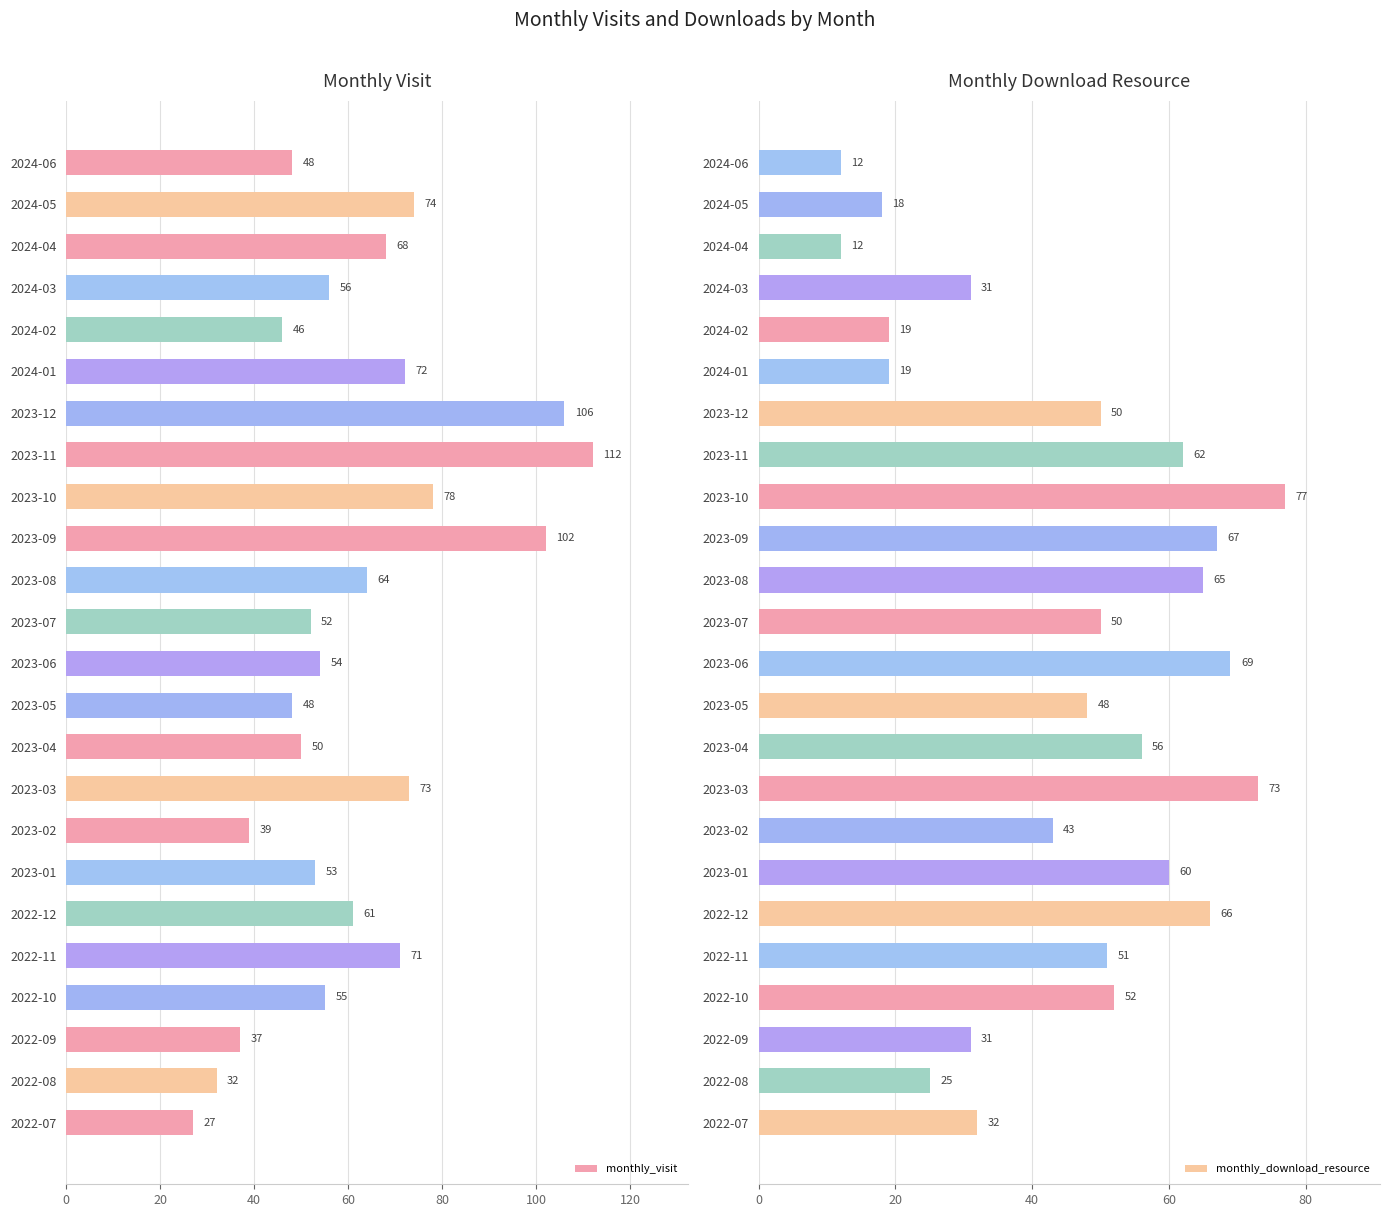

How many groups of bars are there?

24